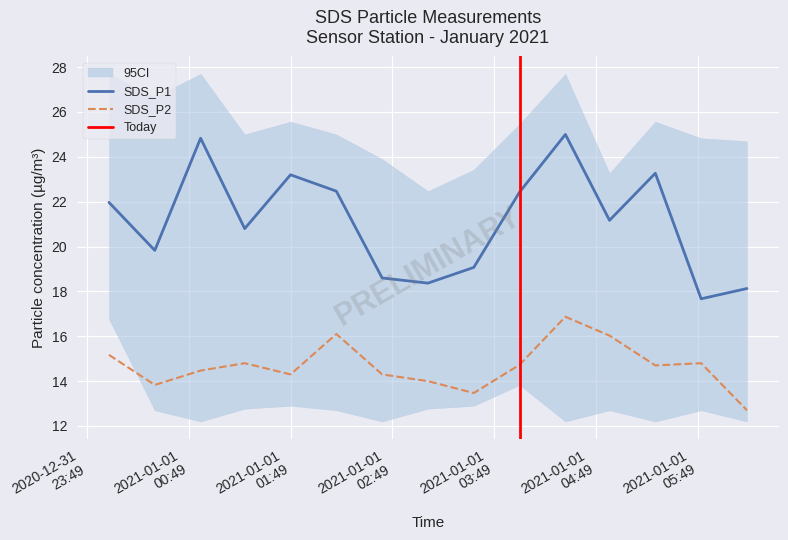

Does the chart display data point markers on the line(s)?

No